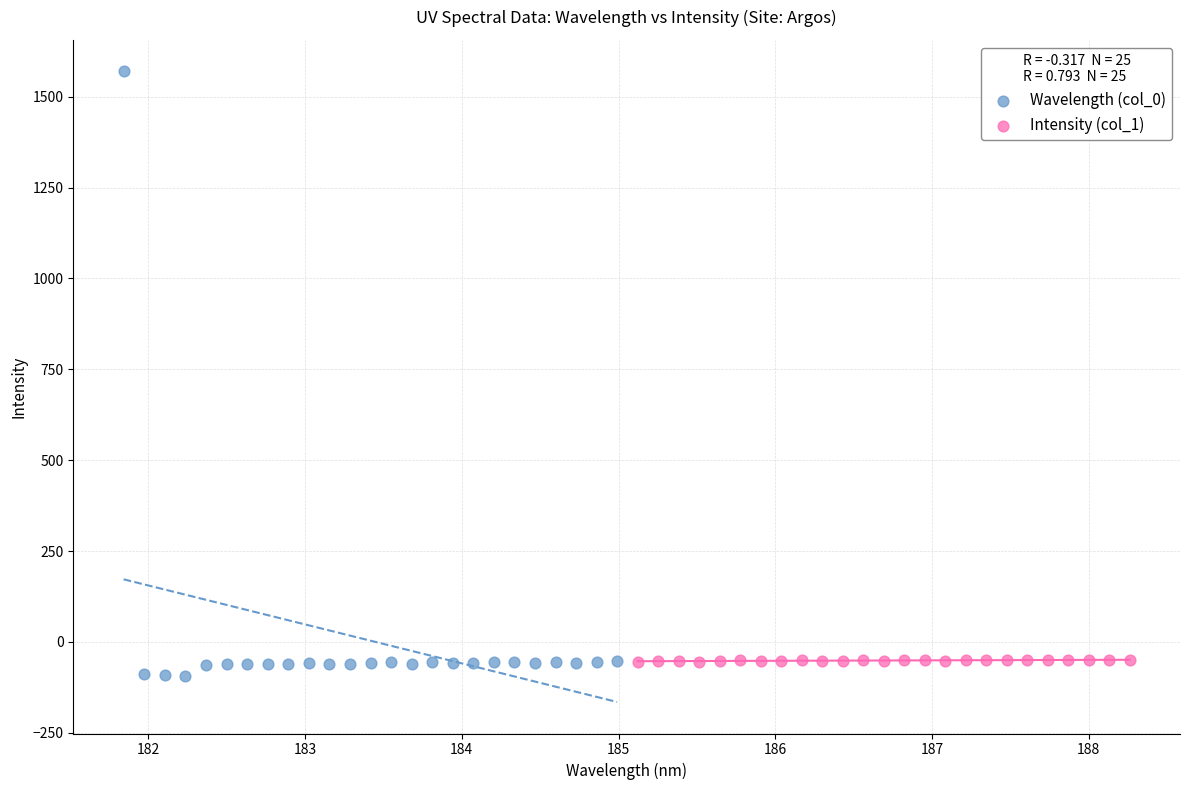

Which series contains the highest Y value?

Wavelength (col_0)